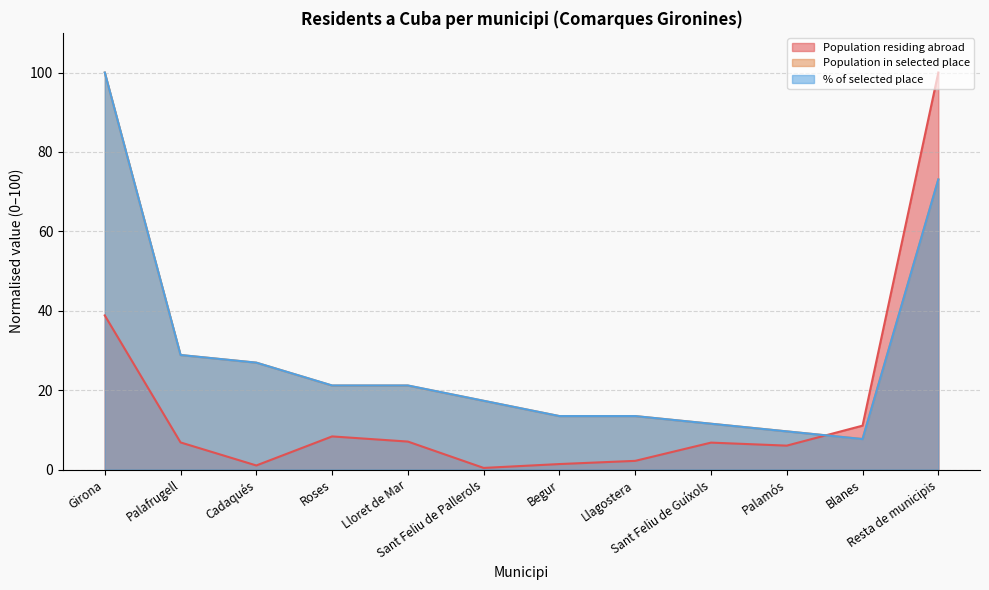

What is the sum of all % of selected place values?

344.2